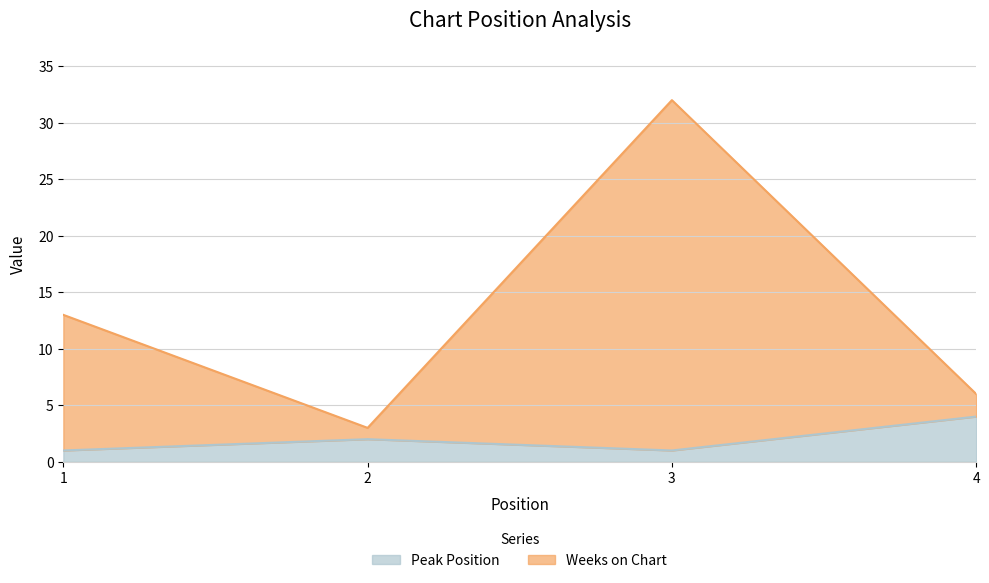

Rank the series by their average value, from highest to lowest.

Weeks on Chart, Peak Position